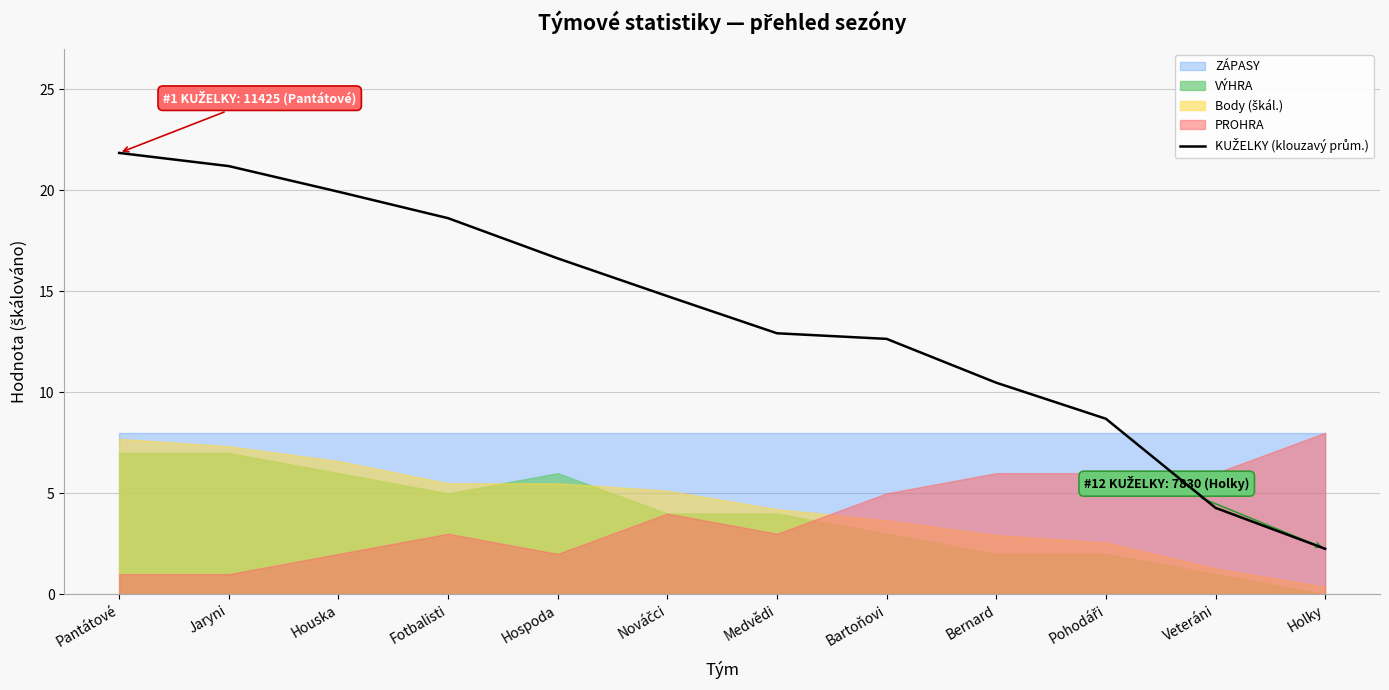

What is the label of the 11th point from the right?

Jaryni